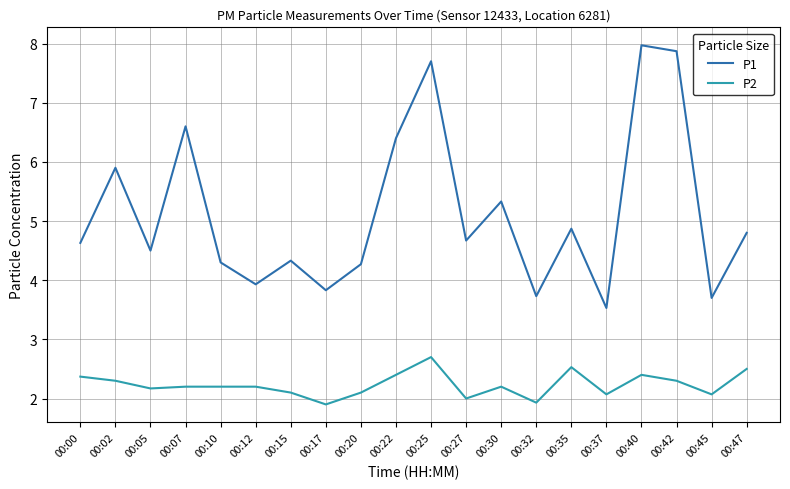

Which series has the largest total across all categories?

P1